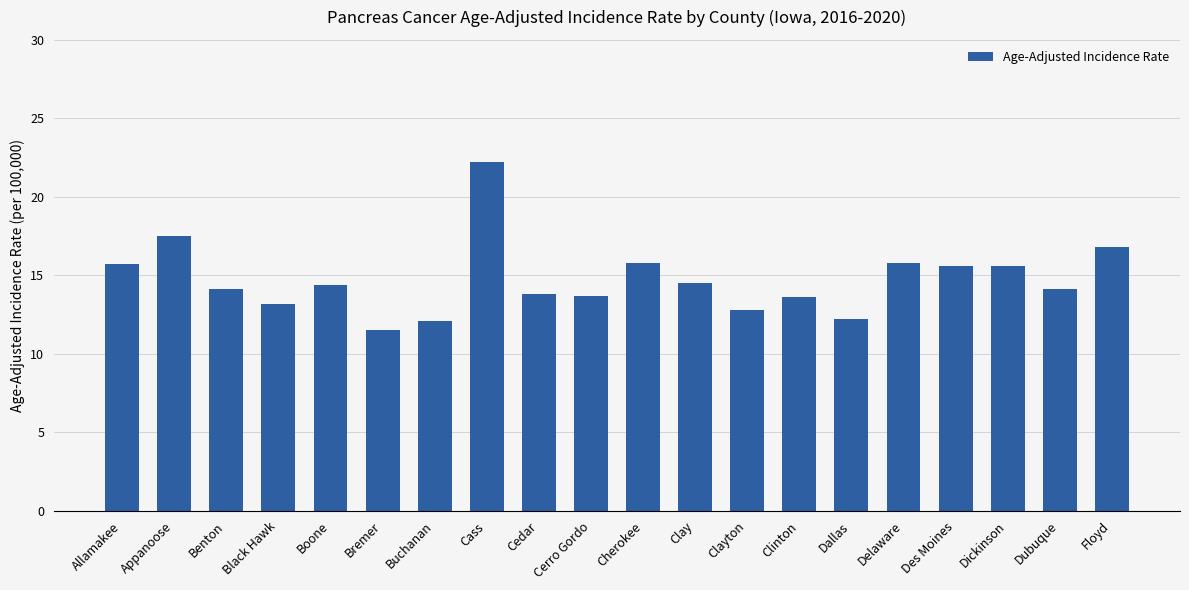

How many categories are shown in the chart?

20